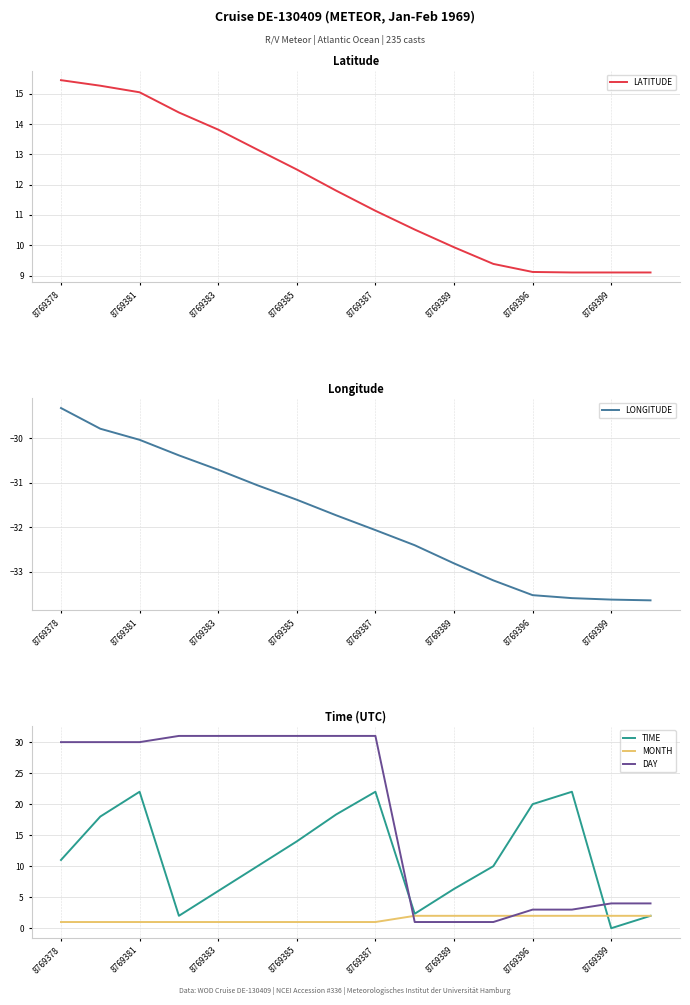

Where does the LATITUDE series first go above 11?

8769378